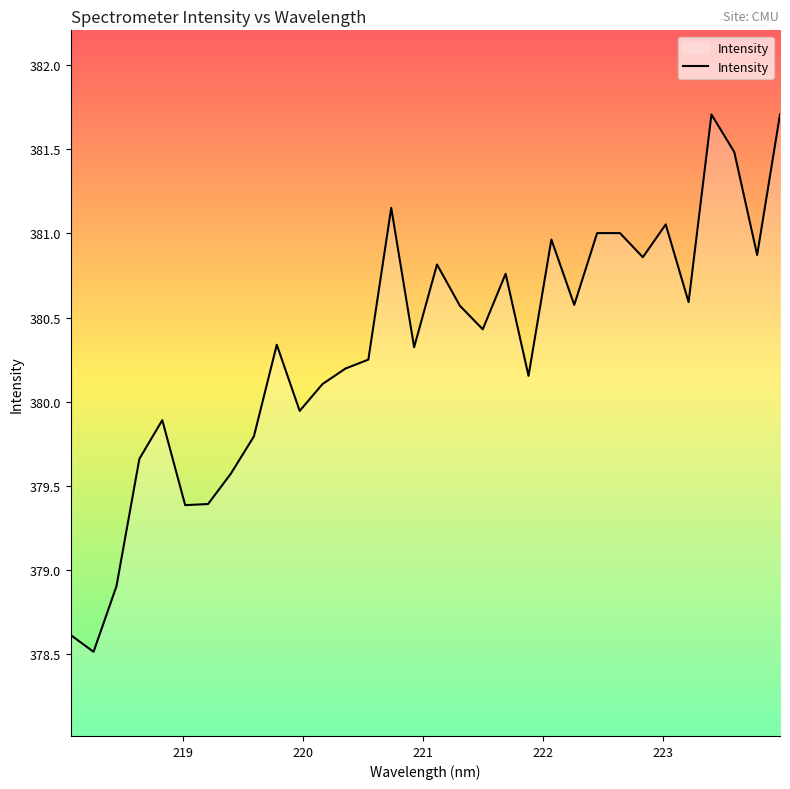

What is the difference between the maximum and minimum values?

3.2